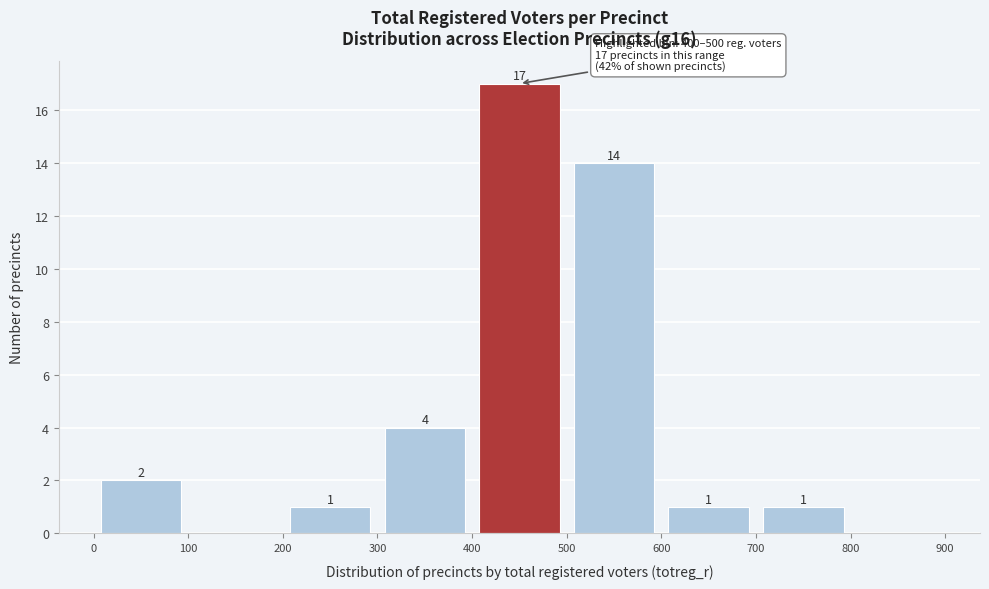

Over which range of the x-axis is the bar tallest?

400 to 500